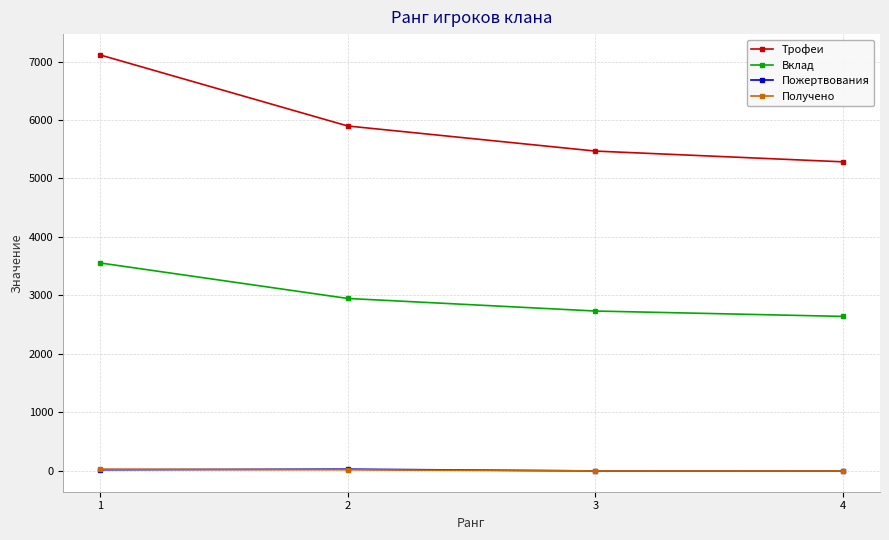

How many lines are shown in the chart?

4